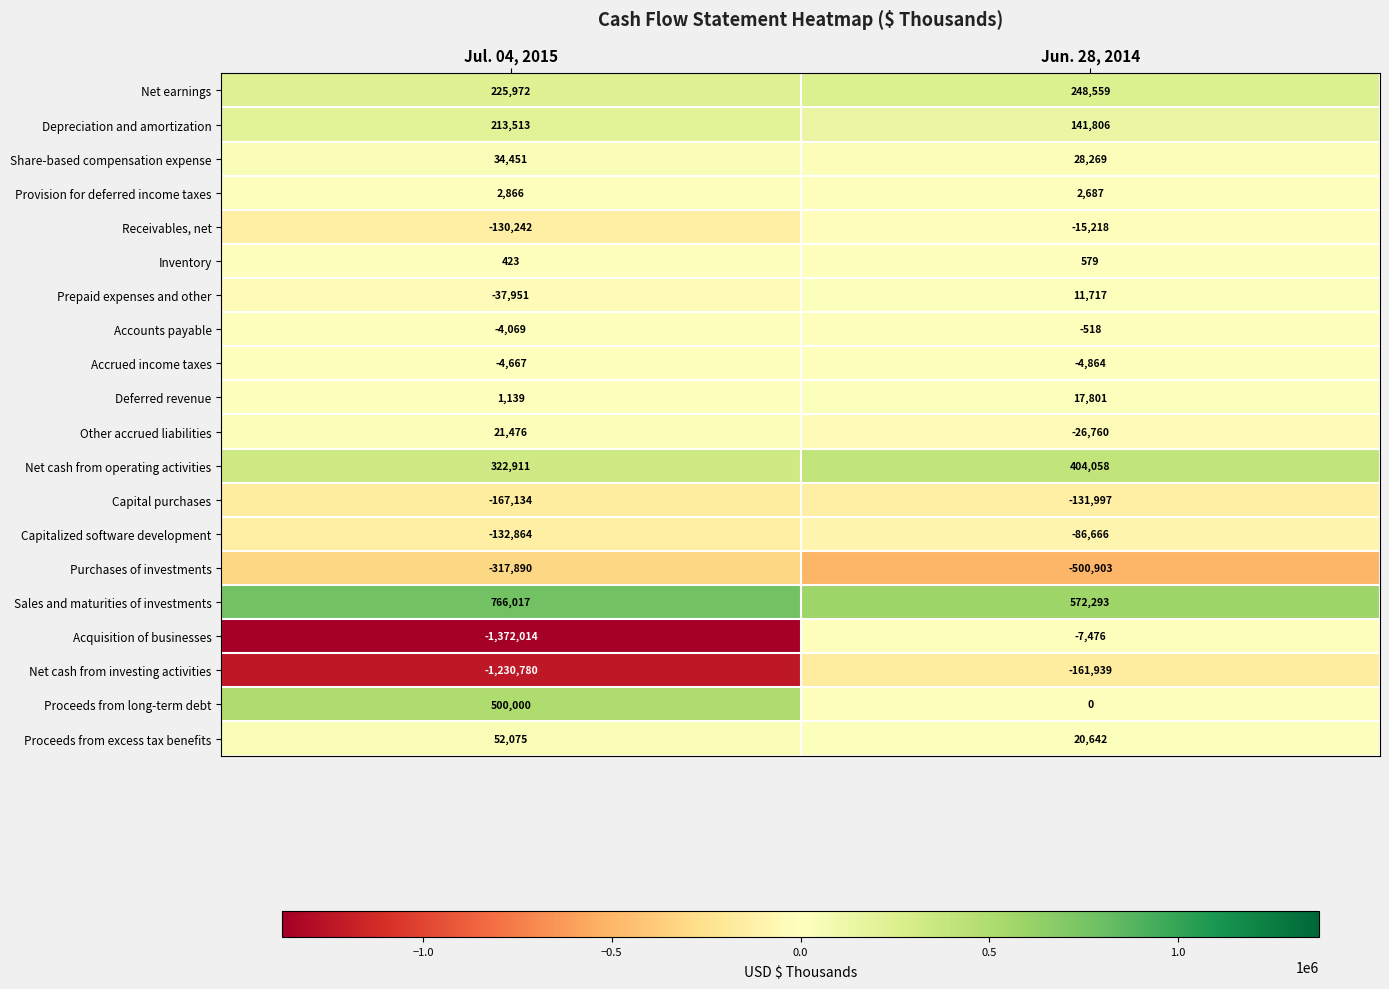

How many values in the Net cash from operating activities series are below 404058?

1